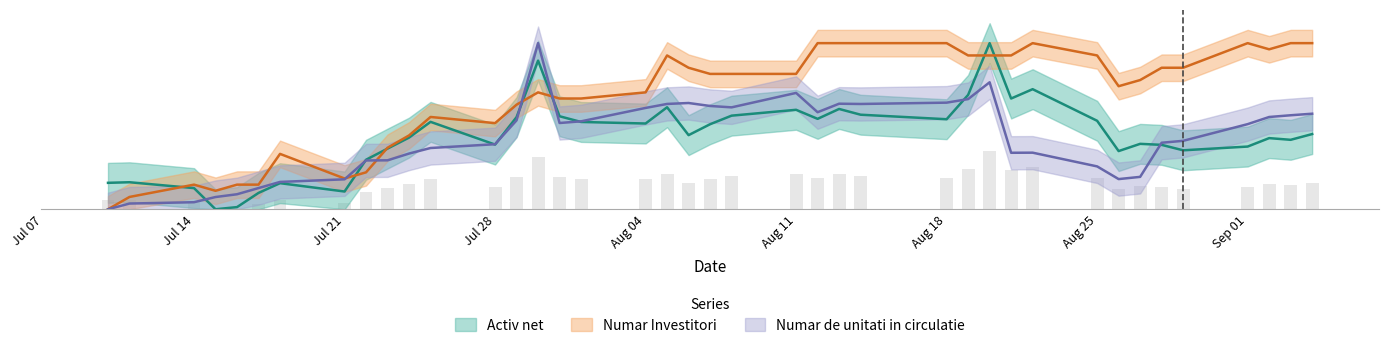

What is the greatest value displayed?

100.0